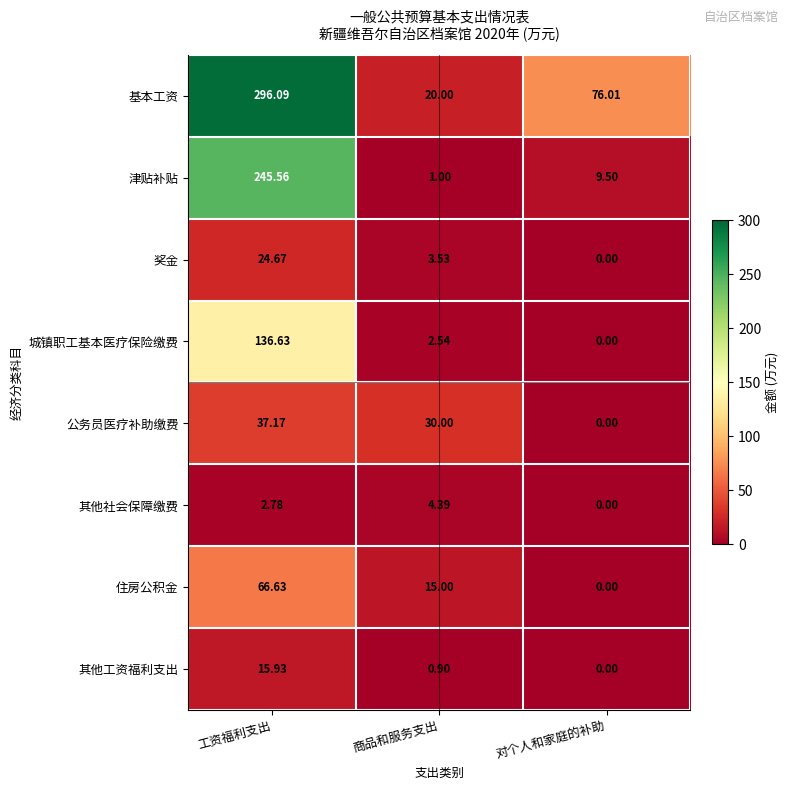

At which category is the sum across all series the highest?

工资福利支出